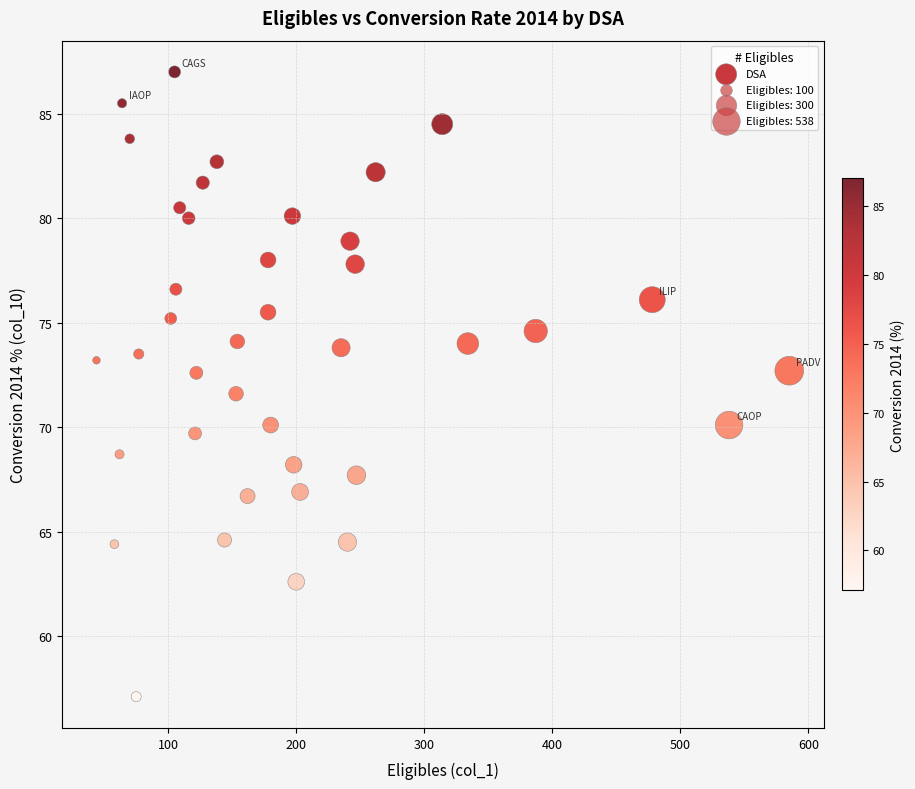

What is the range of X values (max minus min)?

541.0